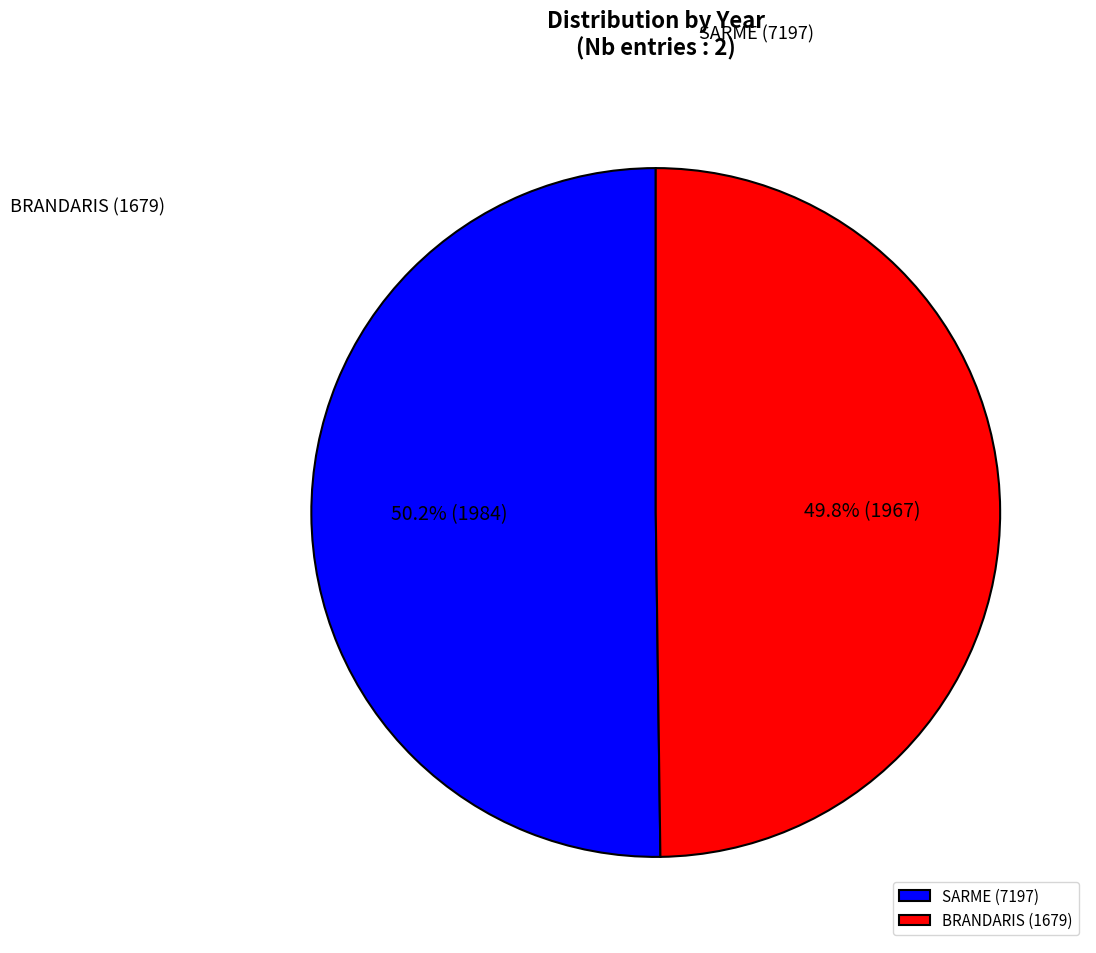

How many segments does this pie chart have?

2